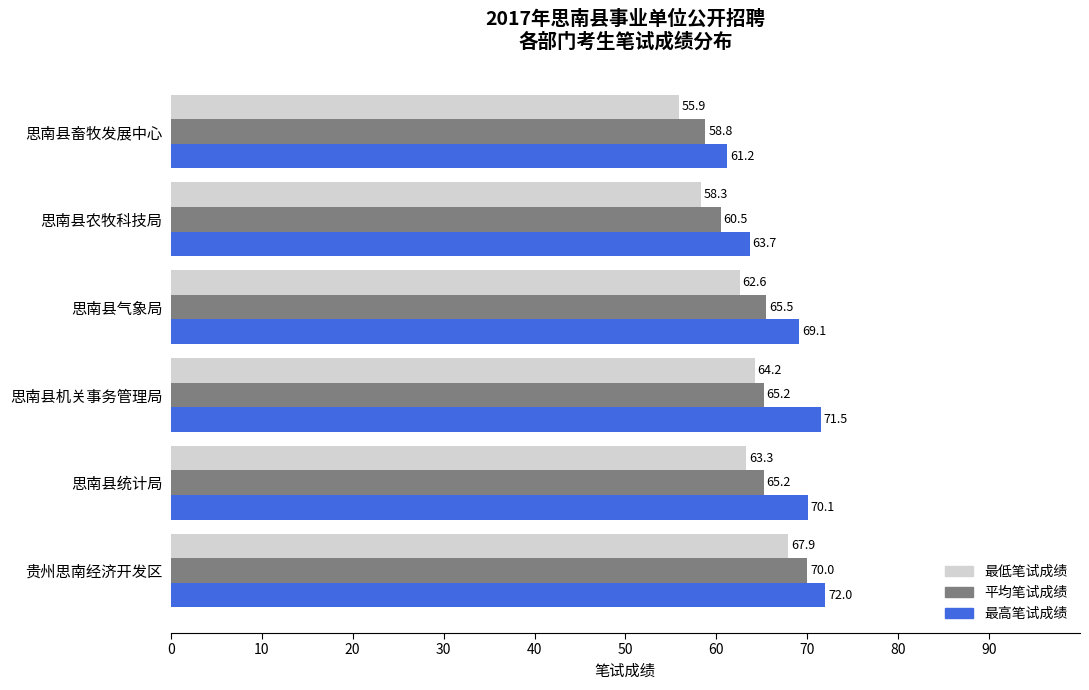

Which series has the widest spread of values?

最低笔试成绩